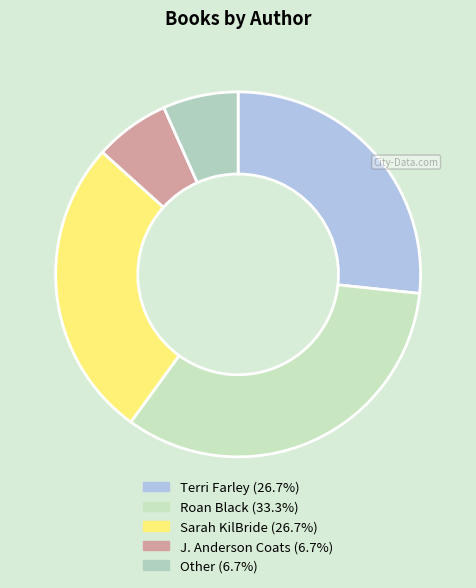

Rank the categories by value from lowest to highest.

J. Anderson Coats, Other, Terri Farley, Sarah KilBride, Roan Black